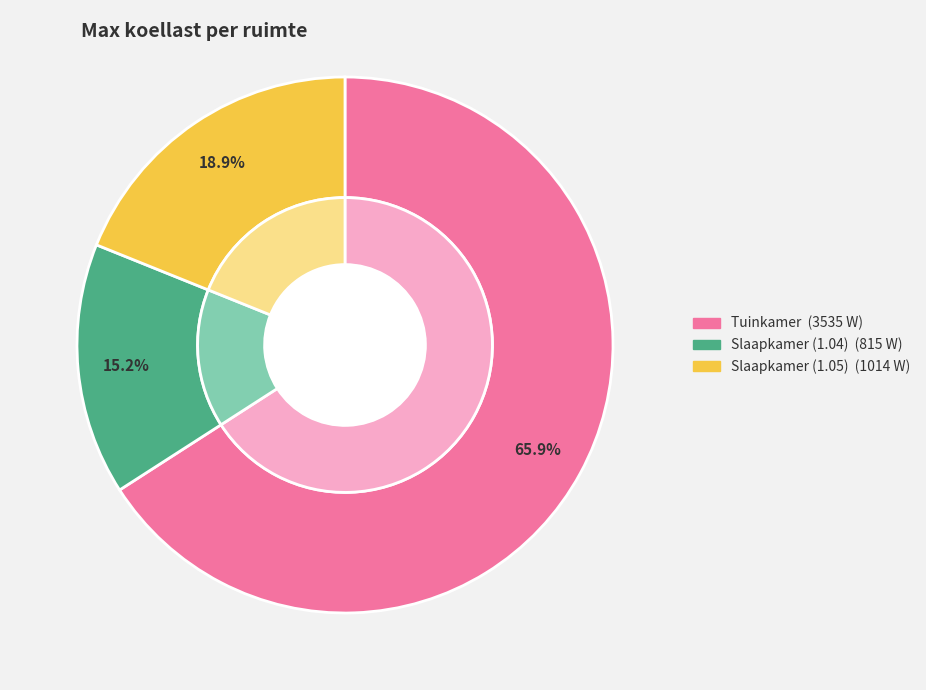

What is the change in value from Tuinkamer to Slaapkamer (1.04)?

-2720